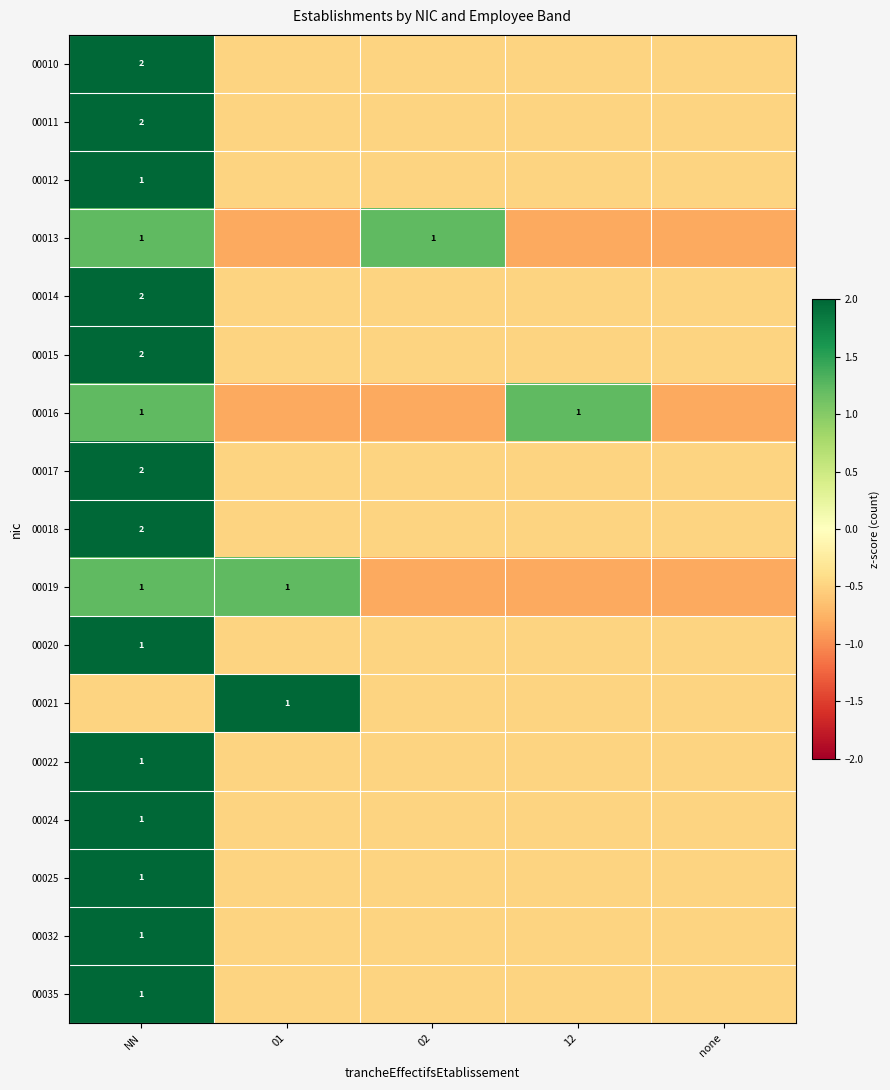

List the series in order of their peak value, highest first.

00010, 00011, 00012, 00014, 00015, 00017, 00018, 00020, 00021, 00022, 00024, 00025, 00032, 00035, 00013, 00016, 00019